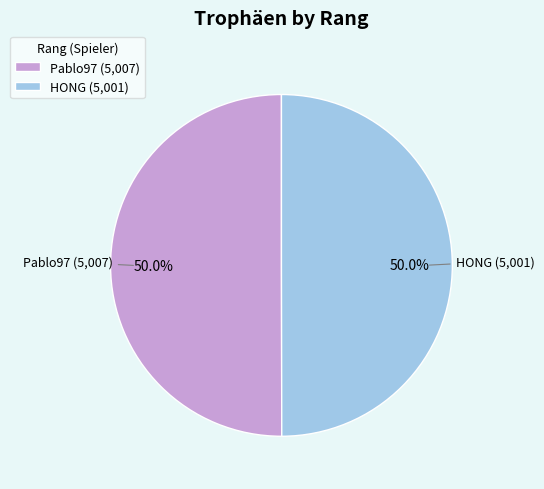

What percentage is NOT represented by HONG?

50.0%